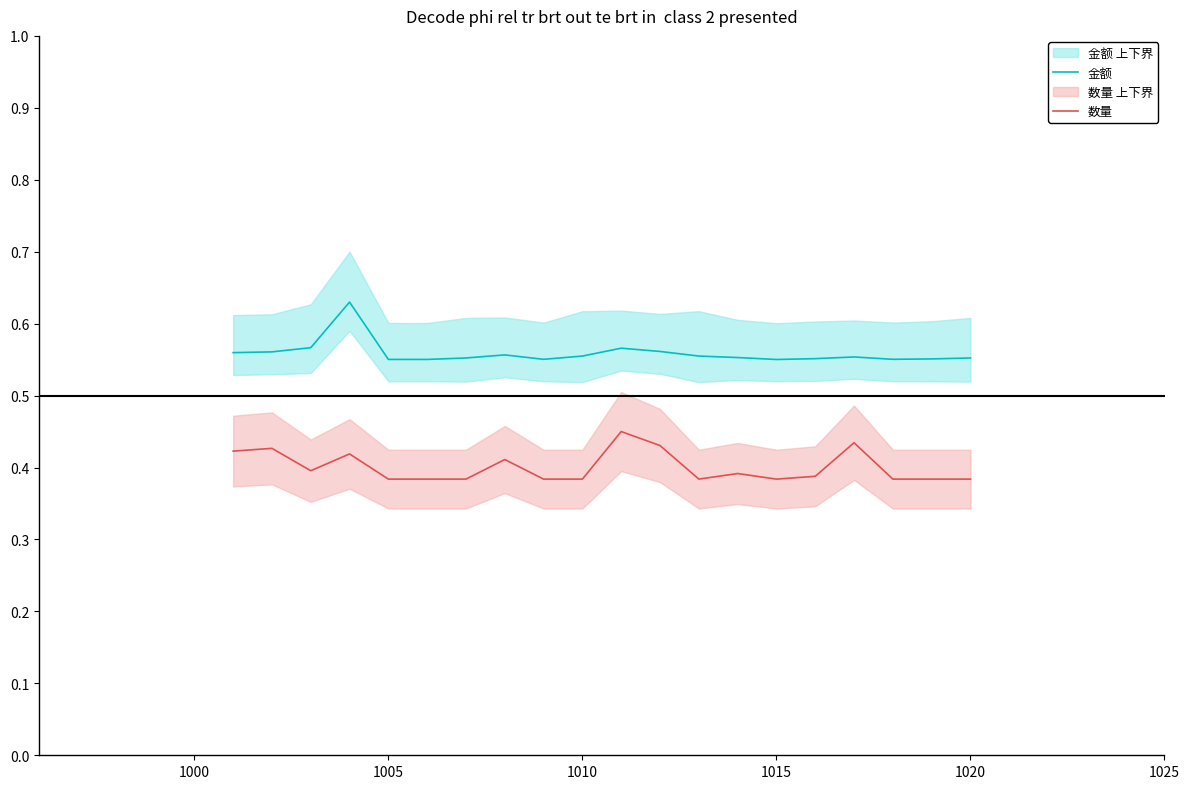

True or false: 金额 and 数量 cross at least once.

False